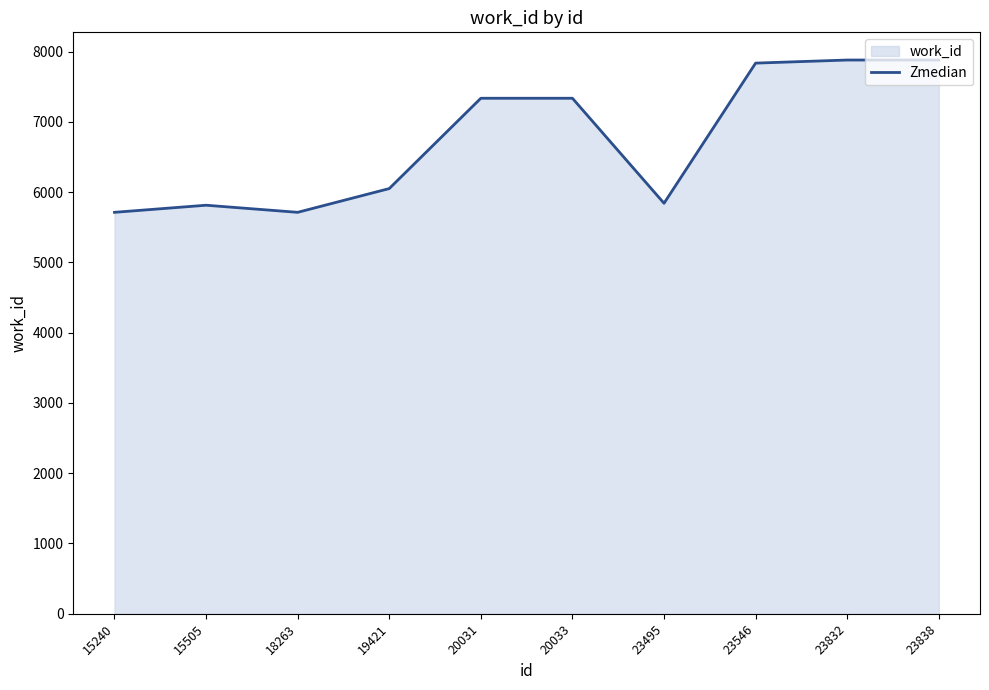

Where is the first local minimum?

18263